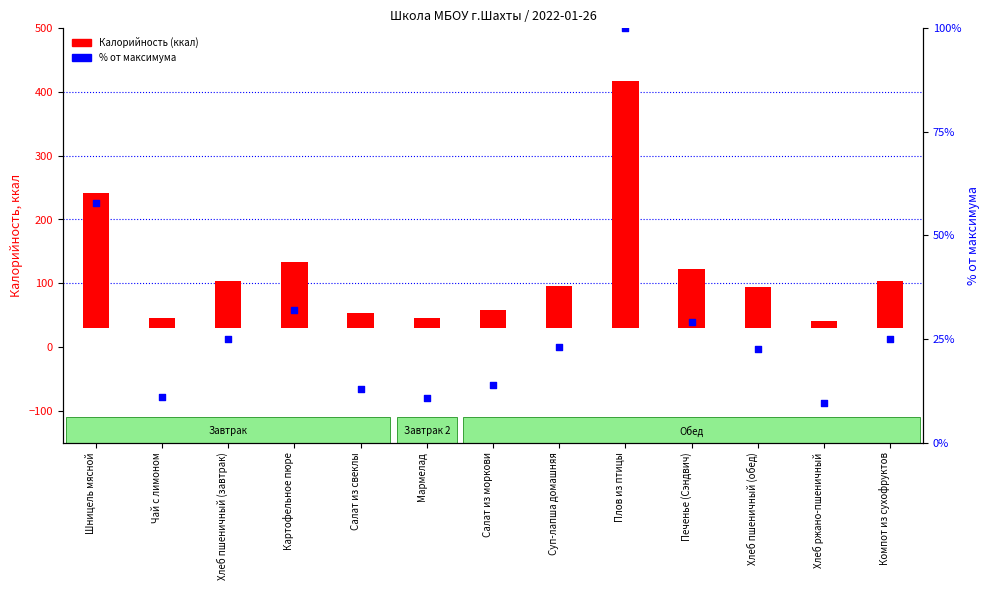

What is the total value across all series at Картофельное пюре?

136.1